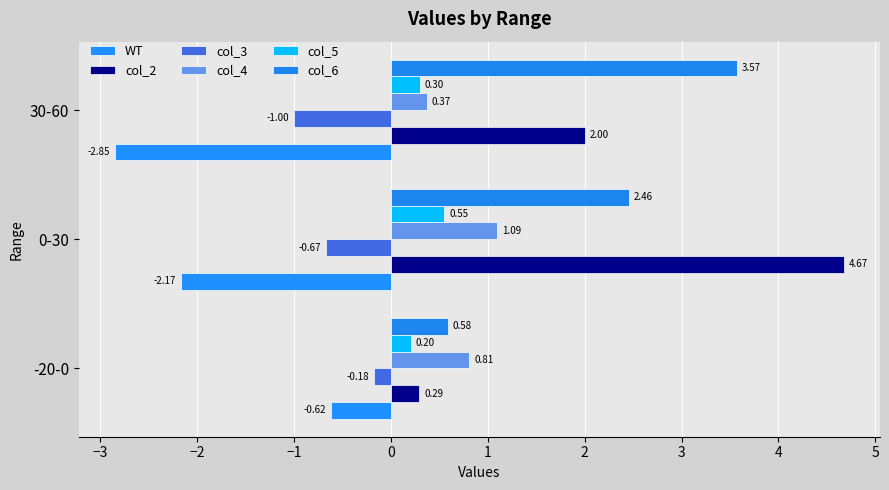

How many data points in WT are above -2?

1